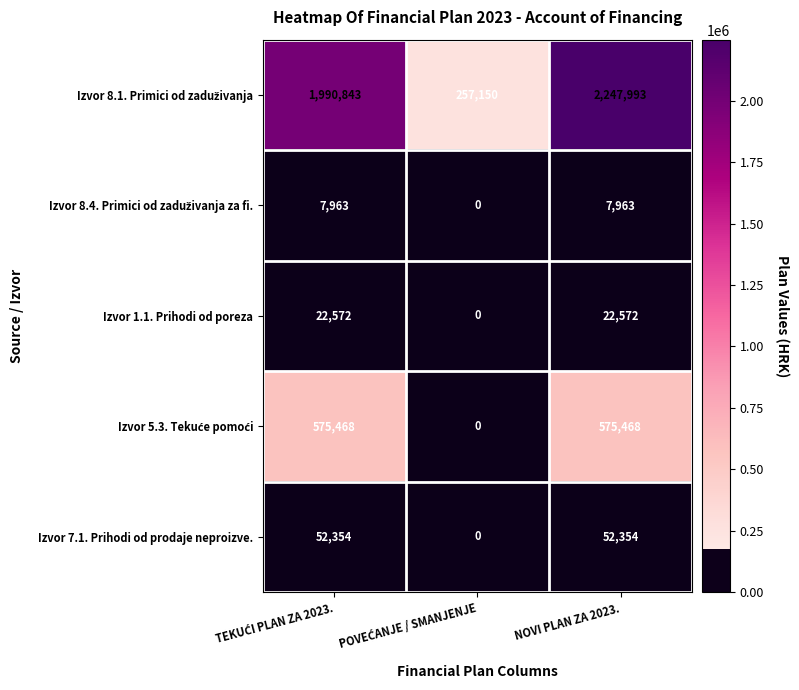

What is the difference between the maximum and minimum values in the Izvor 1.1. Prihodi od poreza series?

22572